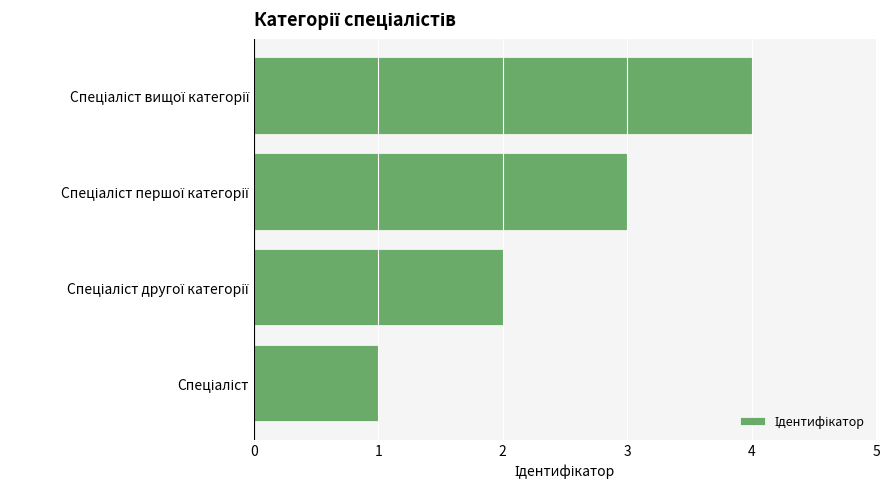

What is the maximum value shown in the chart?

4